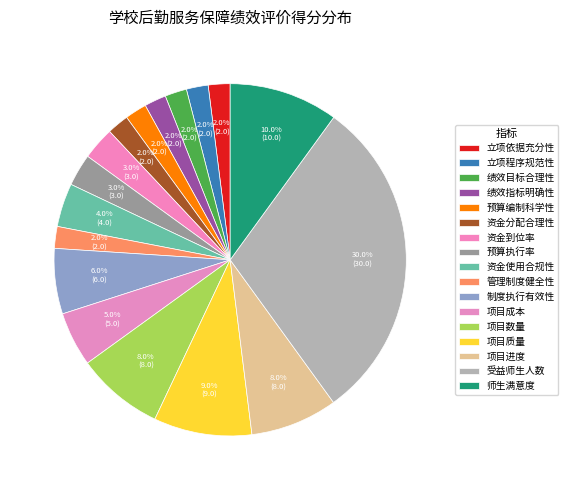

What percentage is the 管理制度健全性 slice, to the nearest percent?

2%